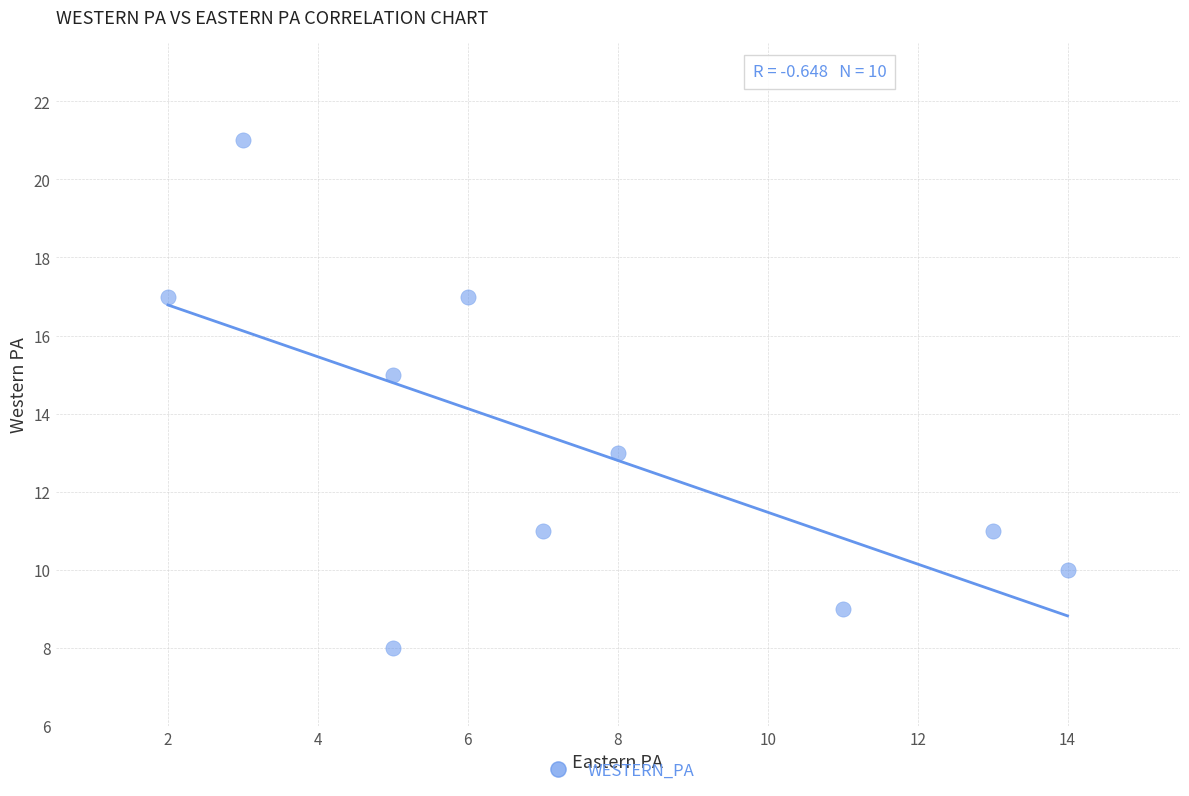

What is the average Y value?

13